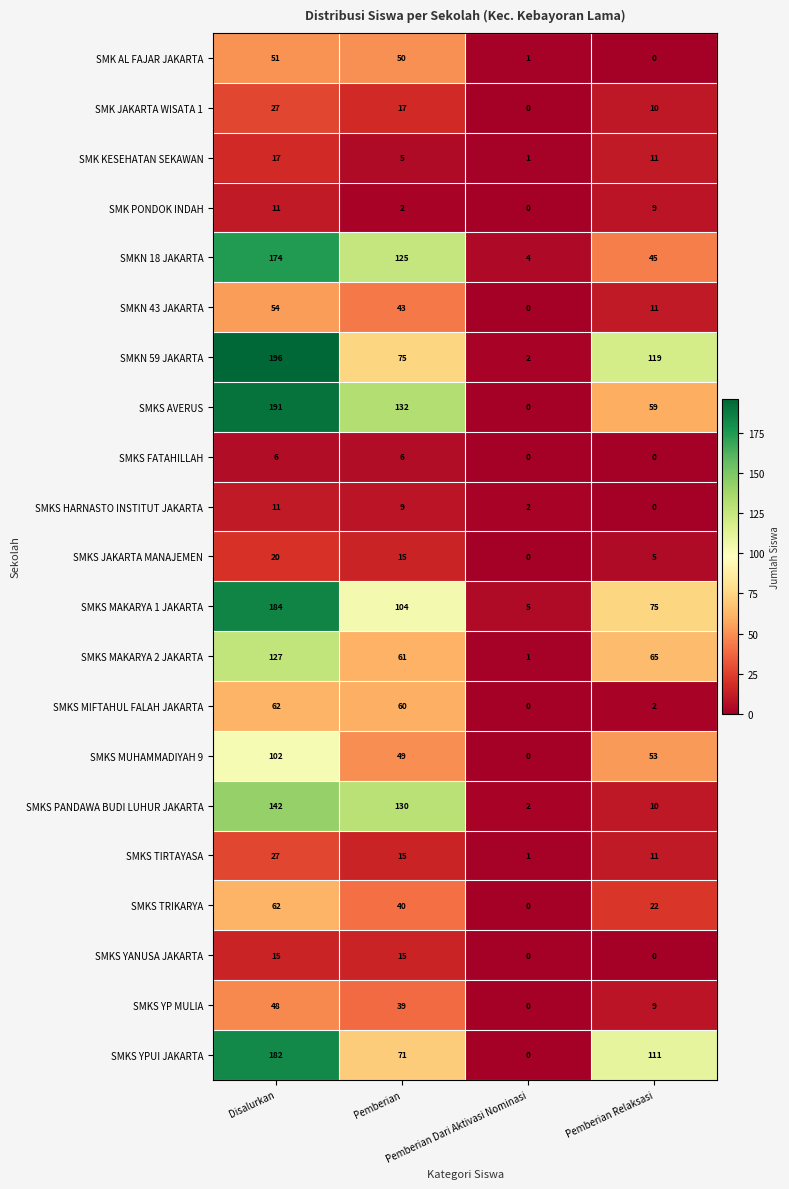

What is the sum of all SMKN 18 JAKARTA values?

348